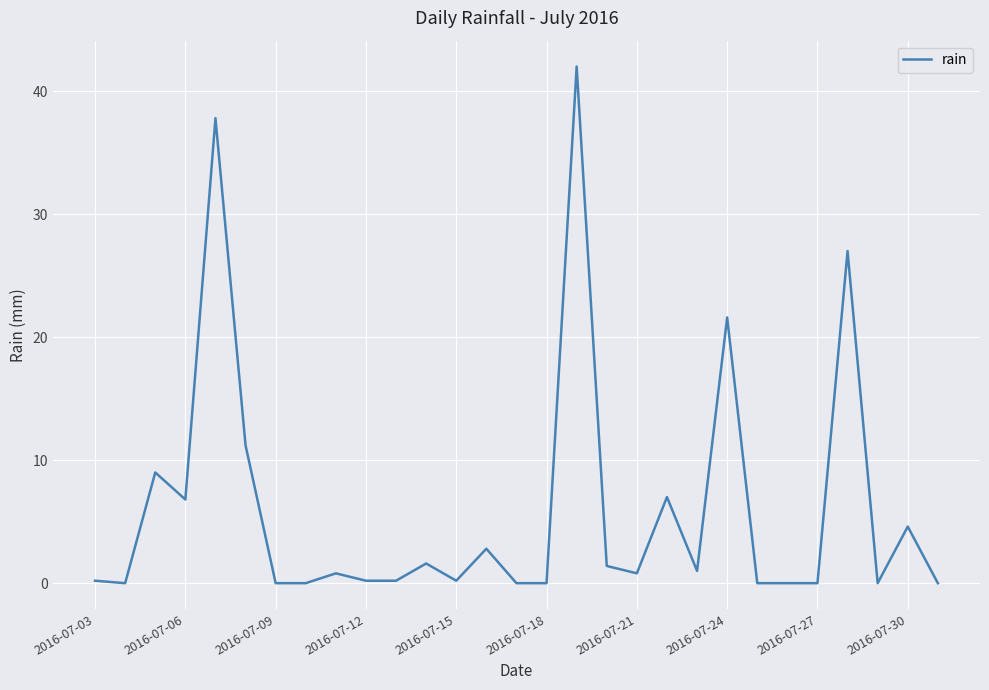

True or false: the data has more than 0 interior local peaks.

True